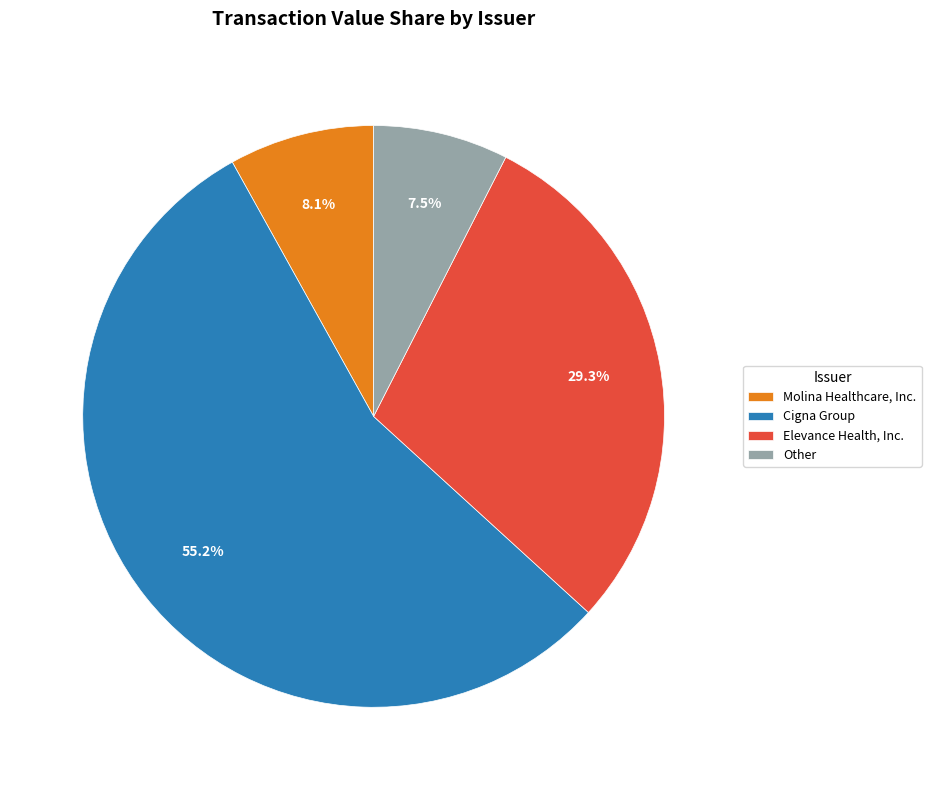

Approximately how many times larger is the value at Elevance Health, Inc. compared to Molina Healthcare, Inc.?

3.6